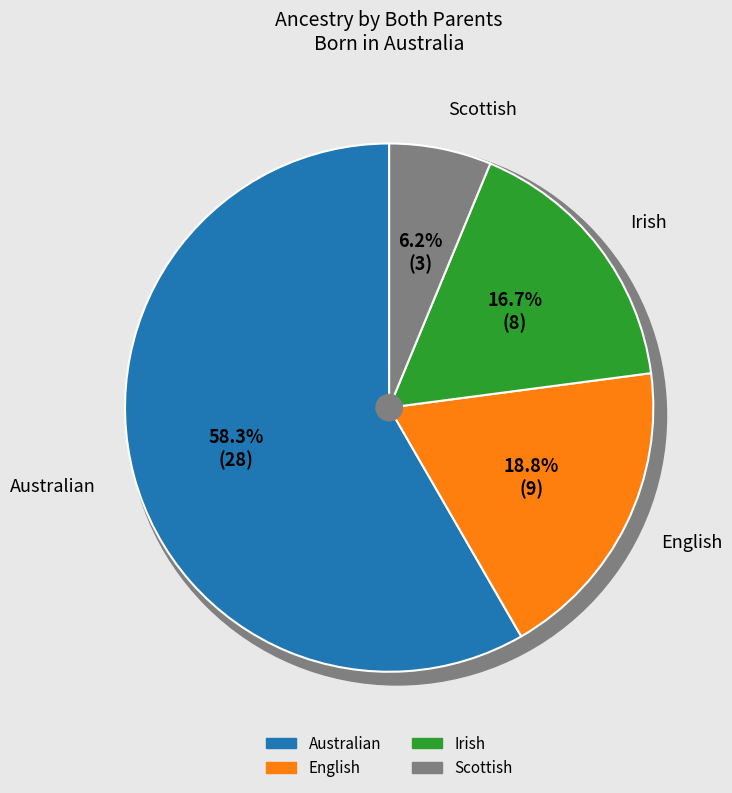

To the nearest percent, what is the difference between the largest and smallest slice percentages?

52%